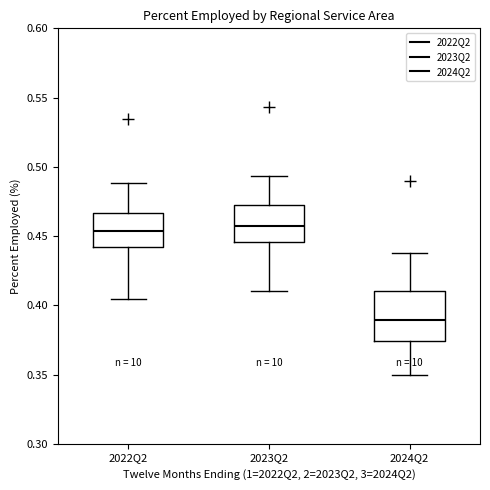

Comparing the boxes themselves (not the whiskers), which one is the tallest?

2024Q2